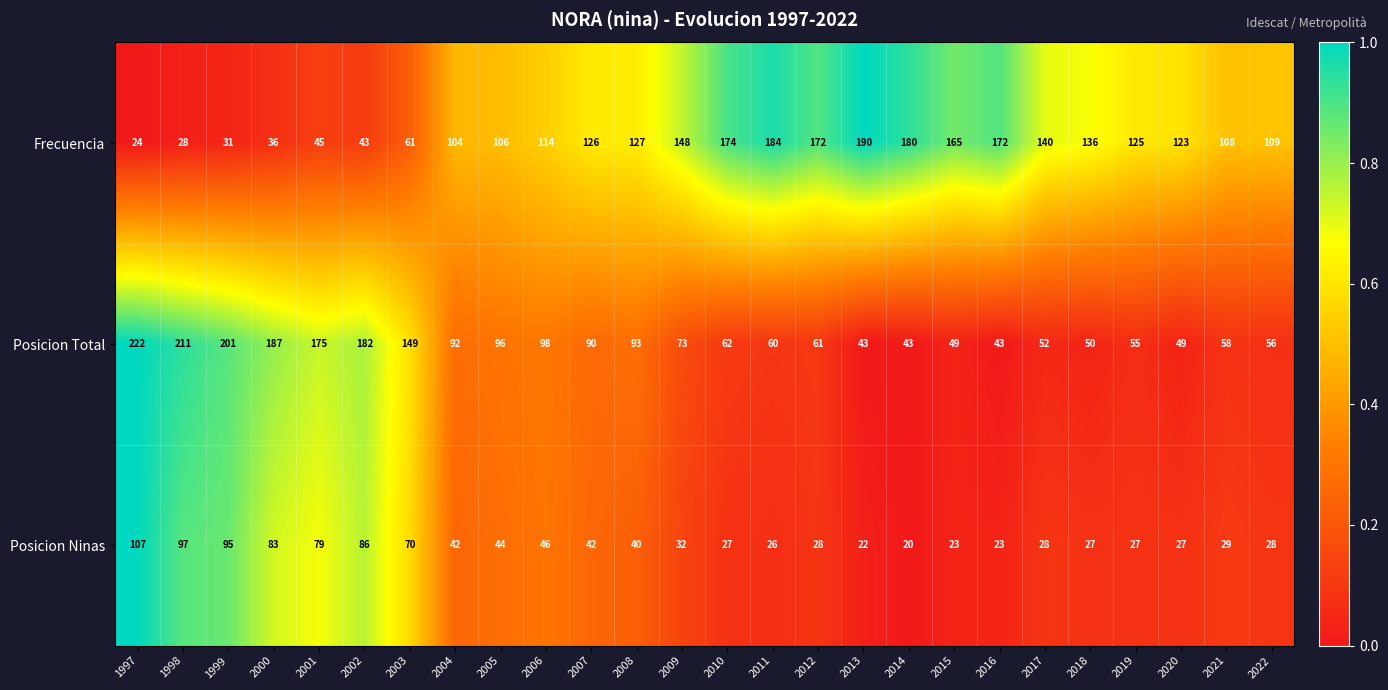

At which label does Posicion Ninas first exceed 32?

1997